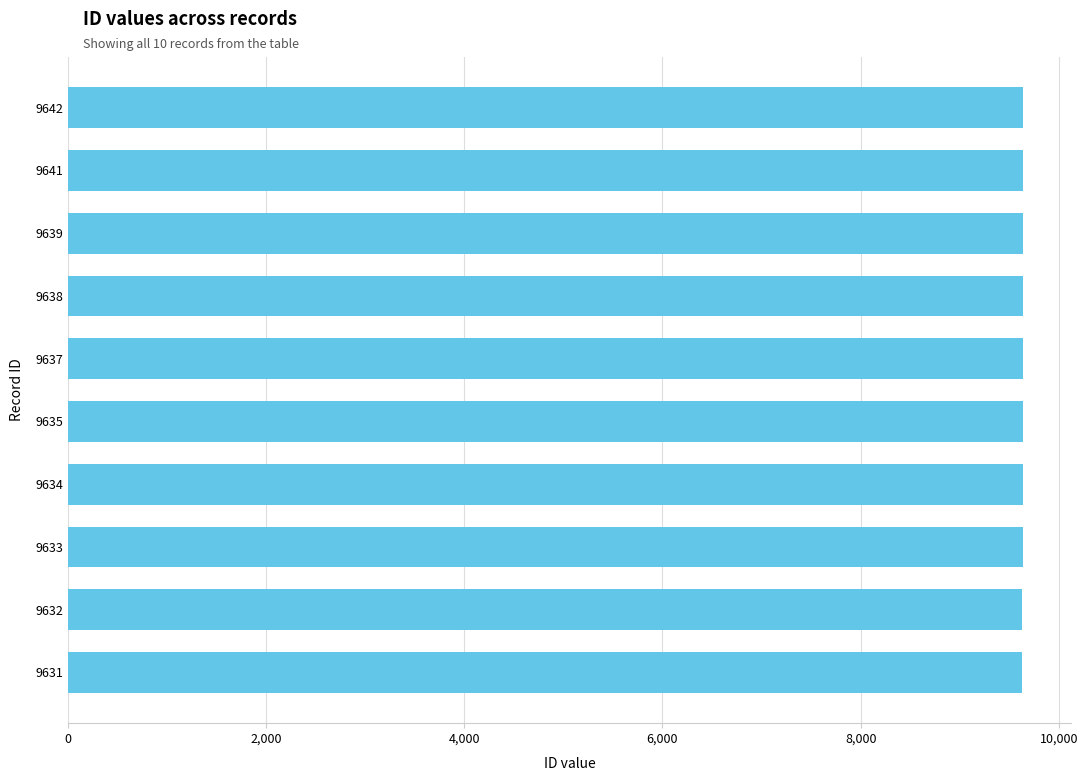

What is the sum of all values?

96362